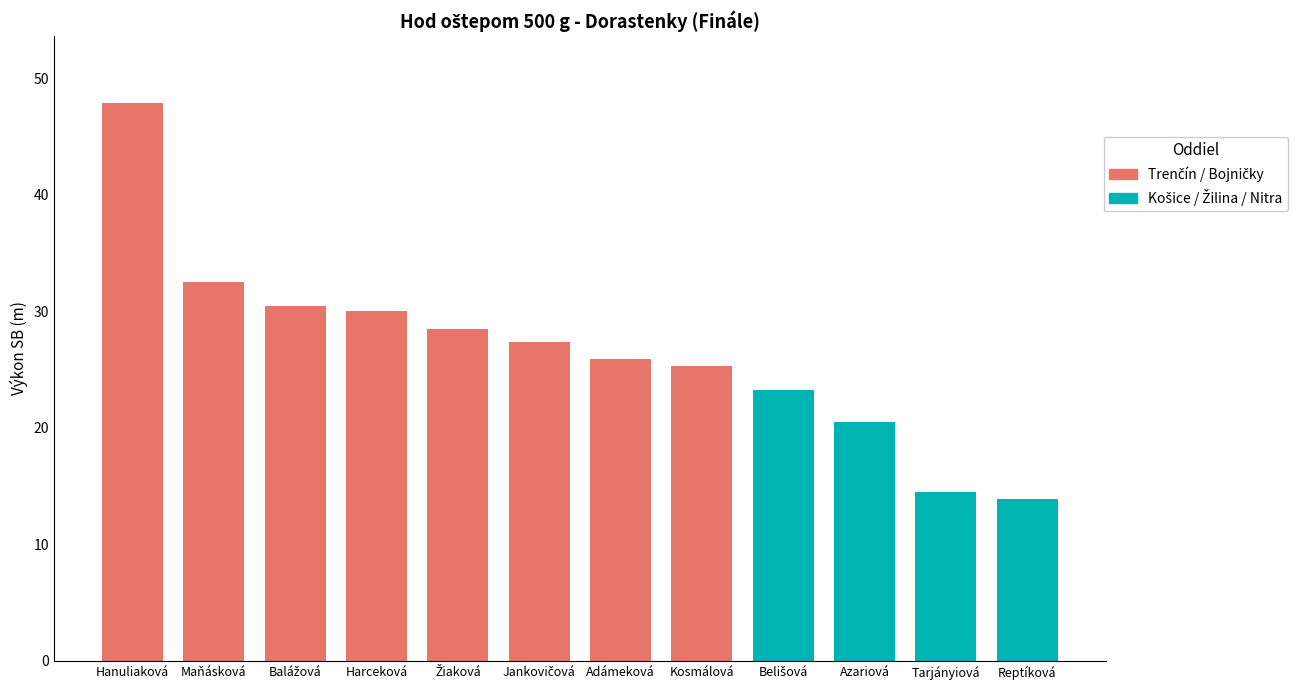

Which category has the lowest value across all series?

Reptíková